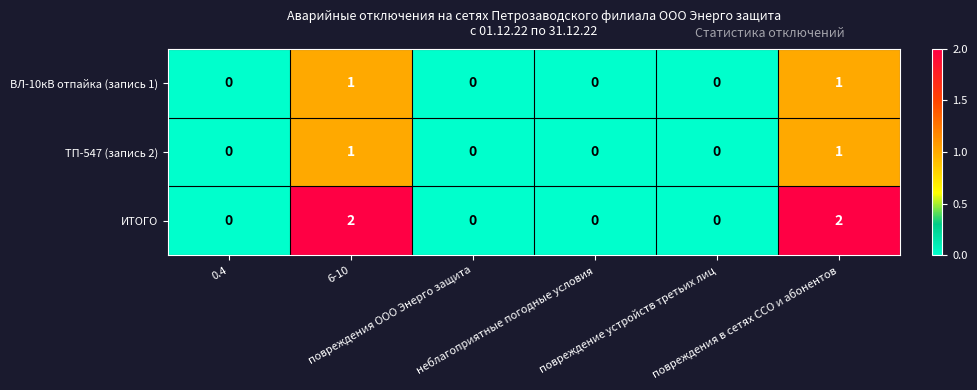

Which series has the largest total across all categories?

ИТОГО